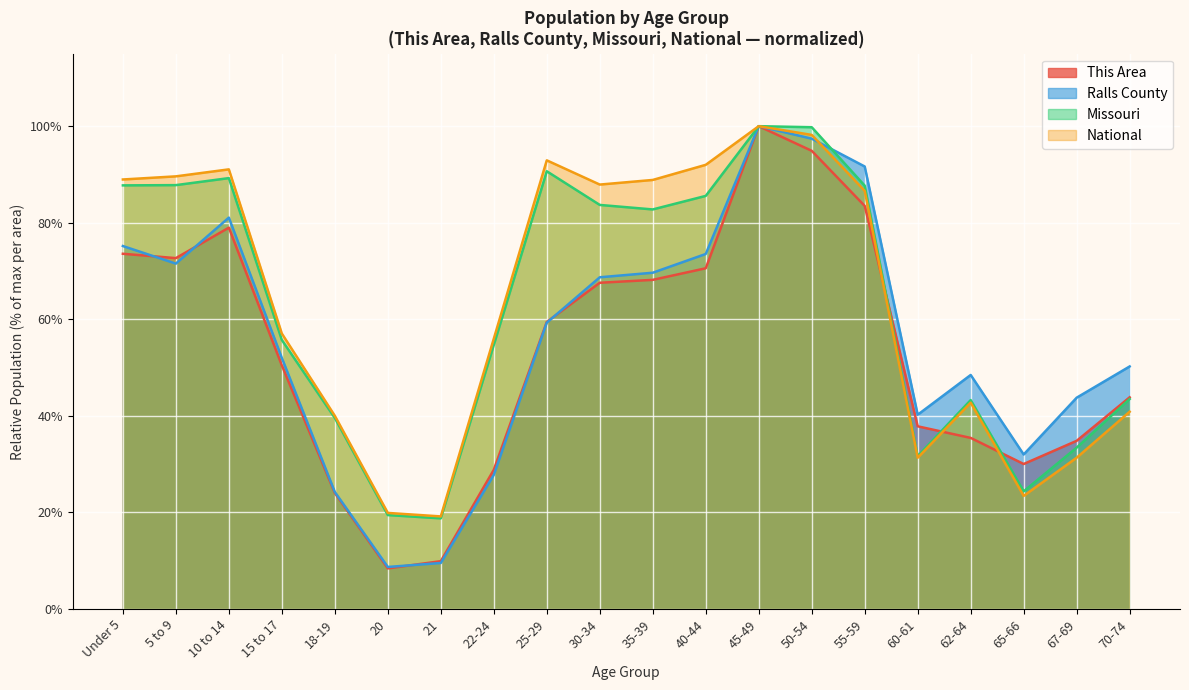

Is it true that Missouri equals 59.8 at 55-59?

False